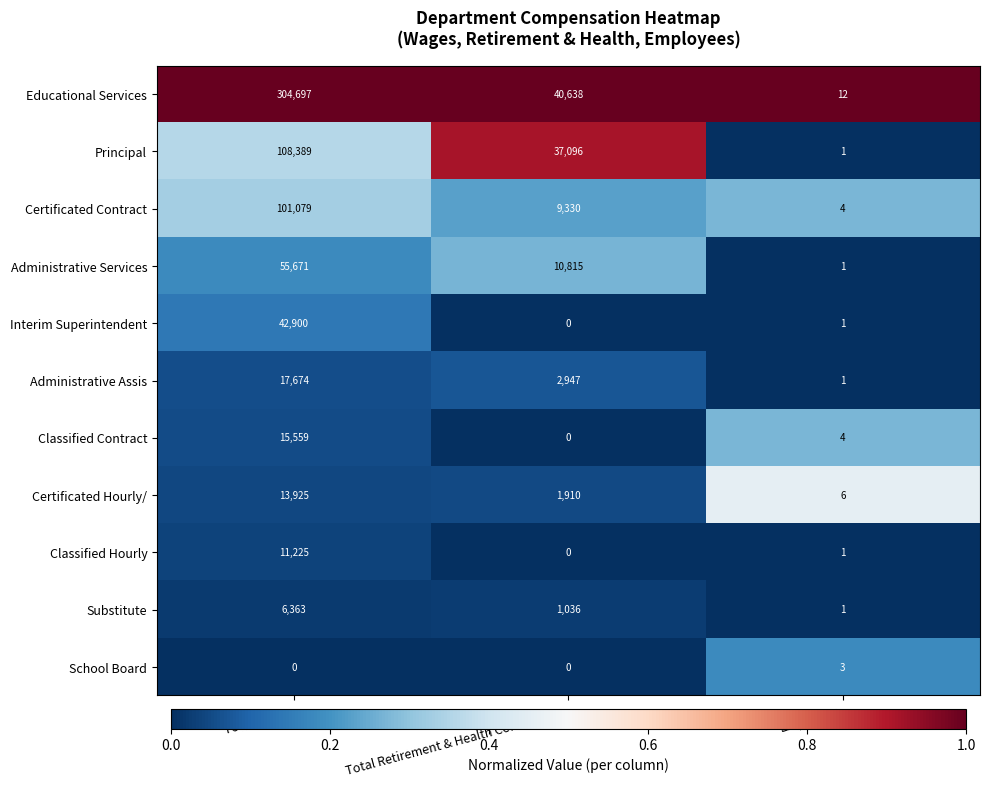

How many distinct data groups are displayed?

11